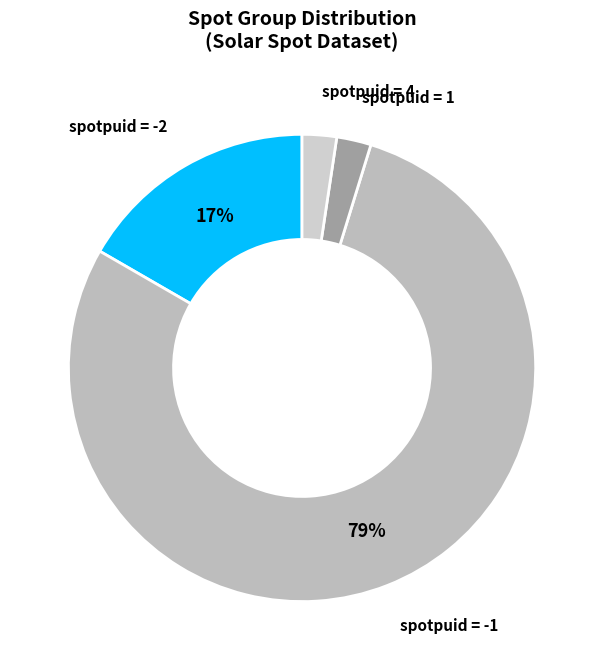

To the nearest percent, what is the average slice percentage?

25%